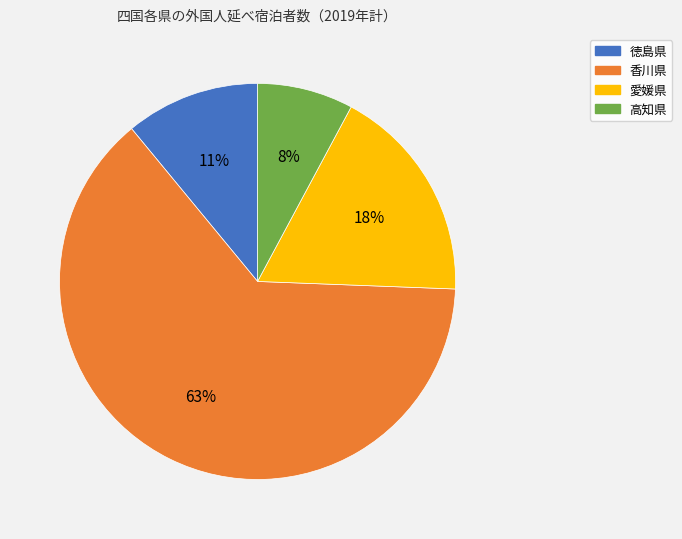

Between 高知県 and 愛媛県, which is larger?

愛媛県